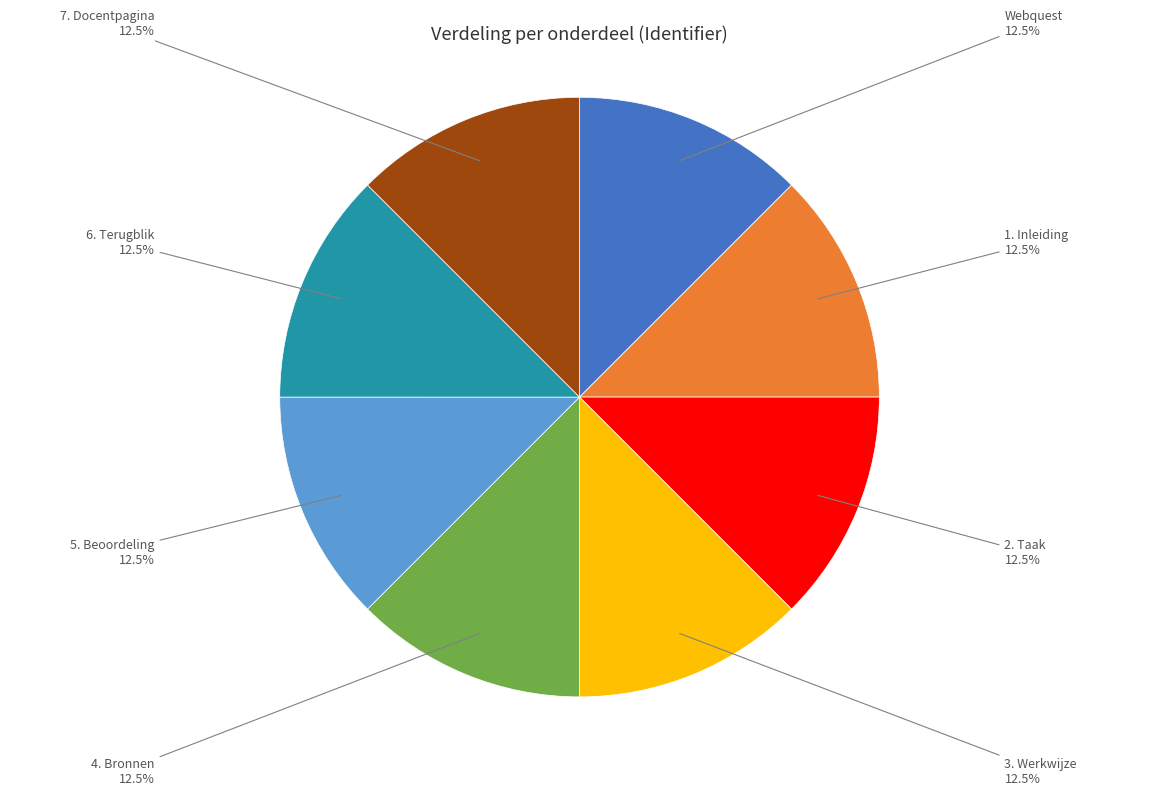

Is there a majority slice in this chart?

No